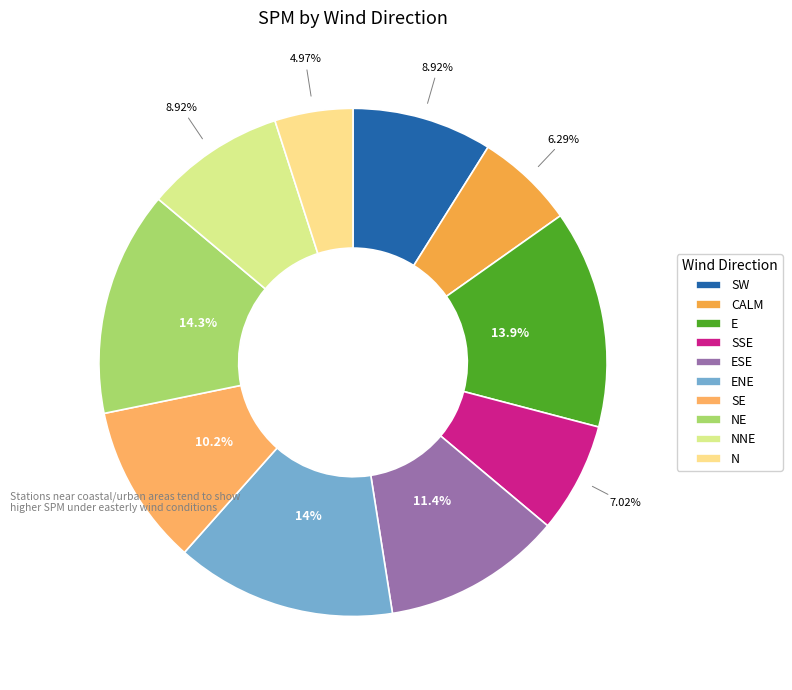

To the nearest percent, what is the difference between the largest and smallest slice percentages?

9%